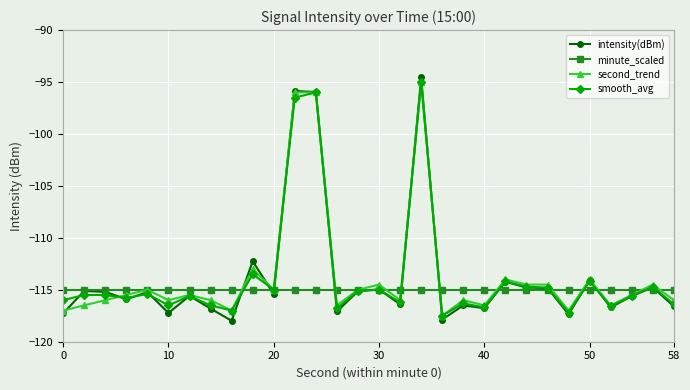

True or false: smooth_avg has more than 2 interior local peaks.

True